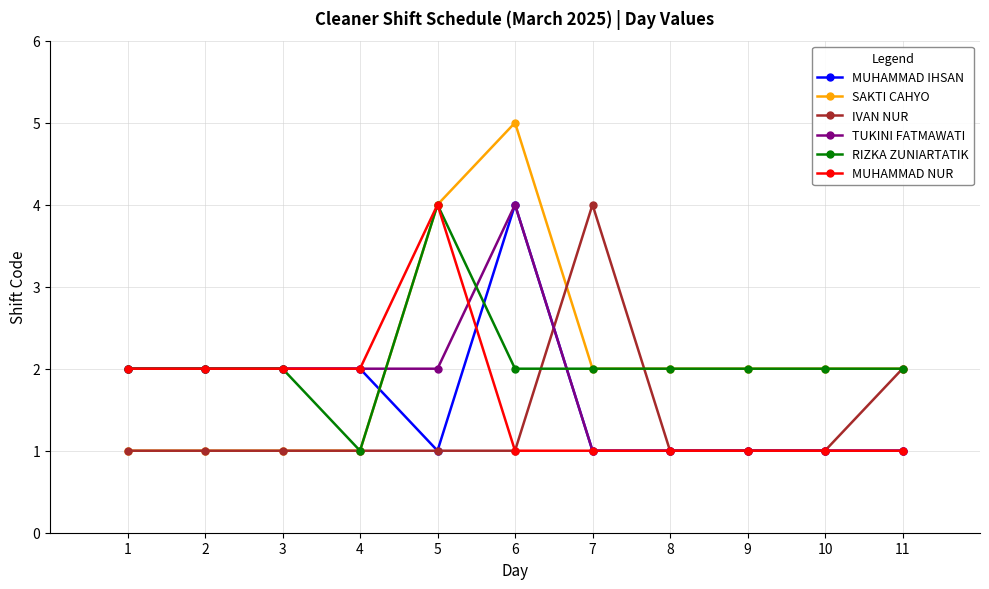

What is the value of the IVAN NUR point at the 5th from the left?

1